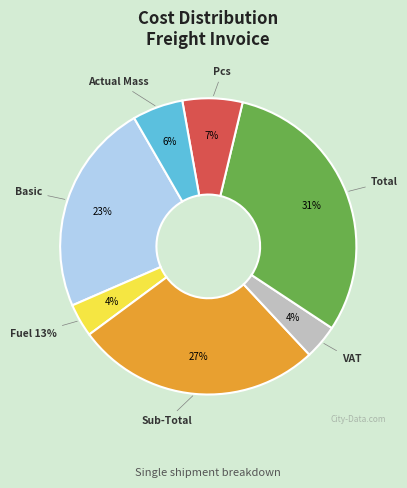

What percentage is the Actual Mass slice, to the nearest percent?

6%